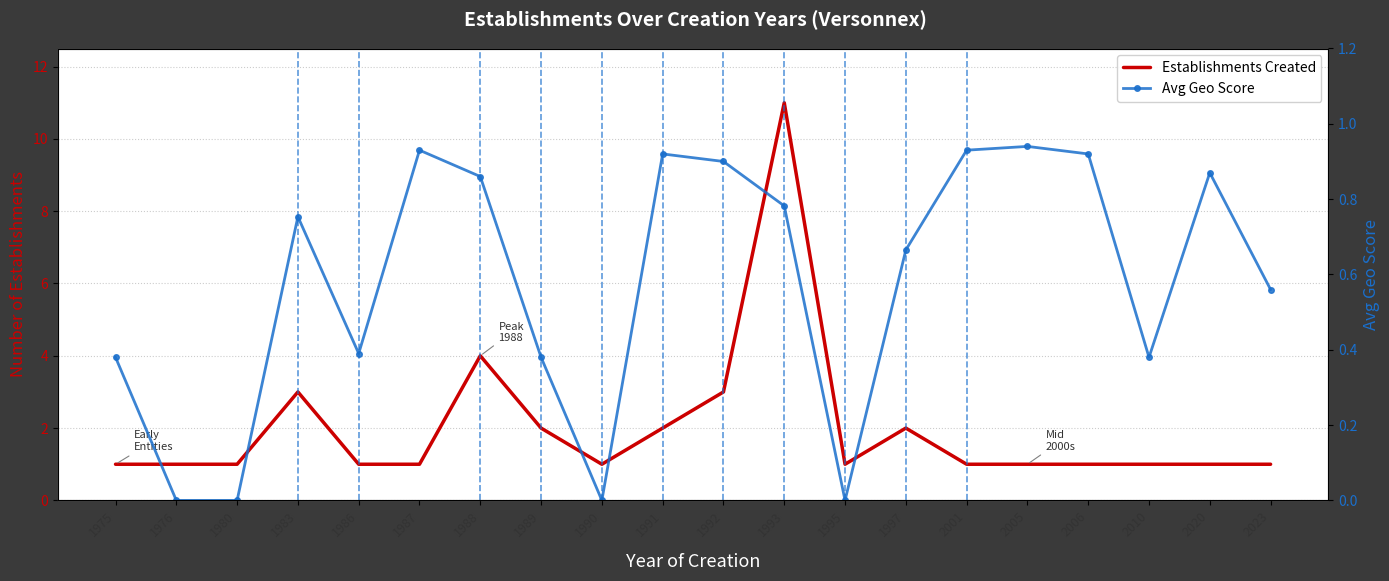

True or false: Establishments Created has more than 0 interior local peaks.

True